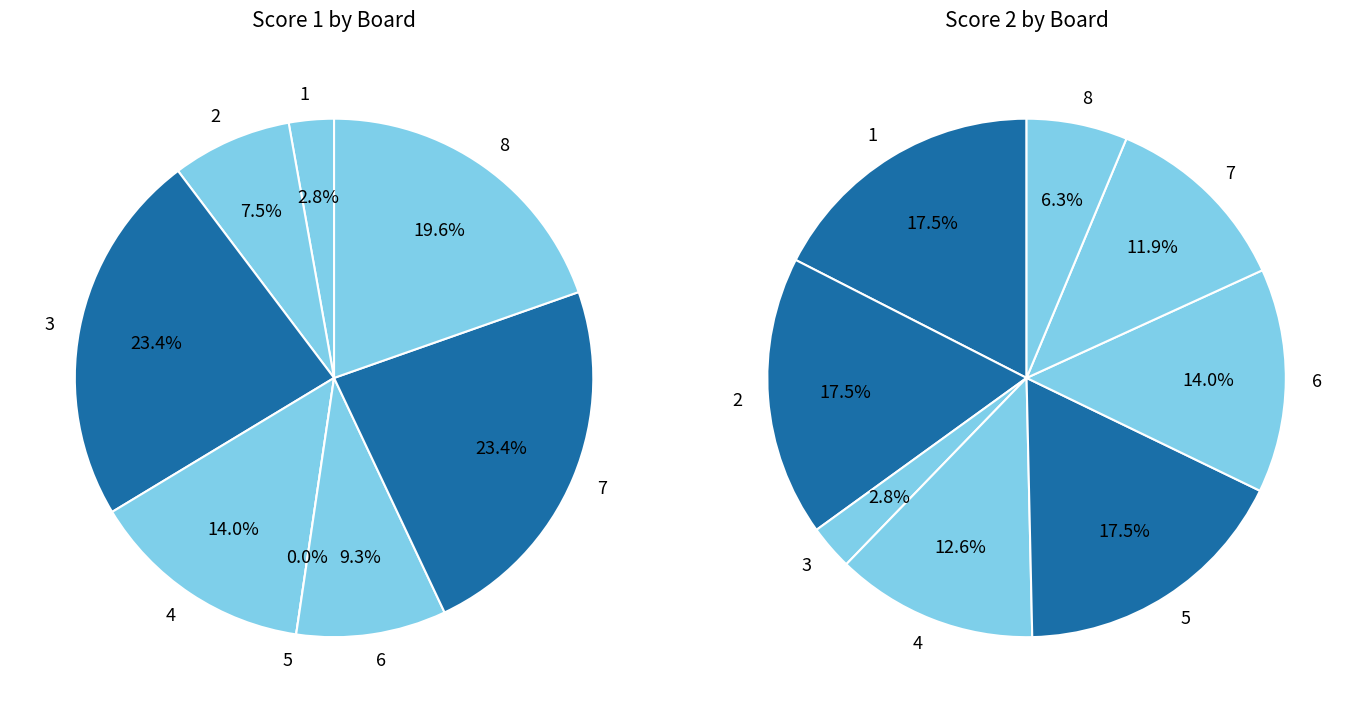

What is the difference between the highest and lowest values at 4?

3